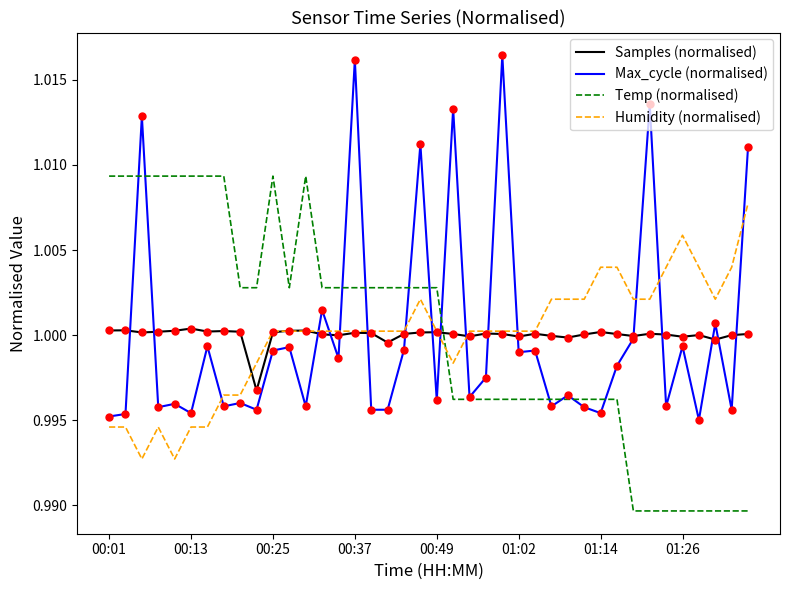

At how many categories does at least one series exceed 1?

40